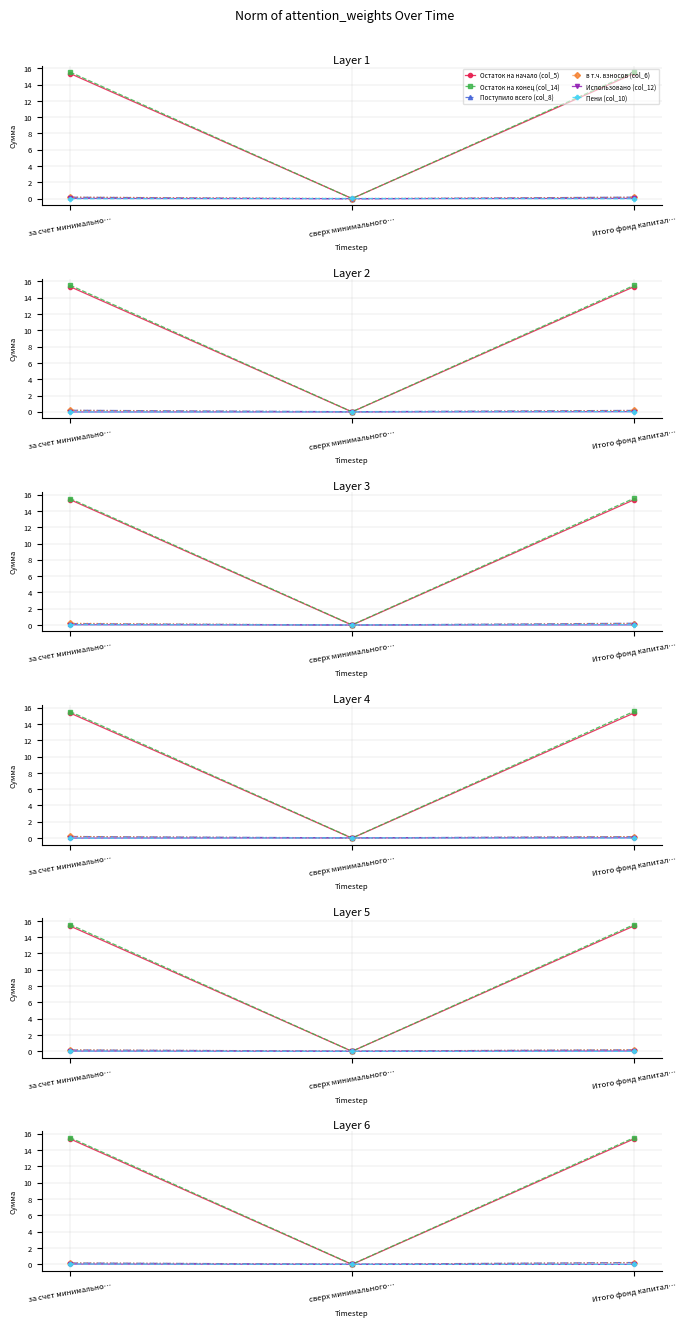

Is this an area chart (filled region under the line)?

No